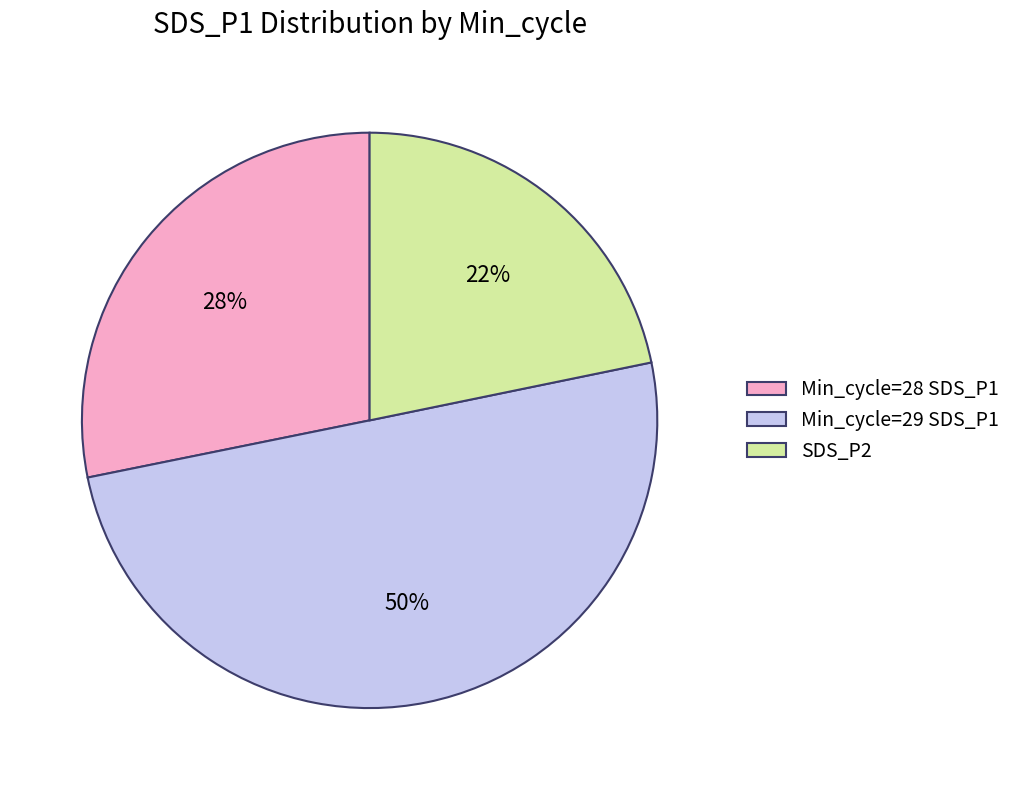

Is the sum of Min_cycle=28 SDS_P1 and Min_cycle=29 SDS_P1 greater than half?

Yes